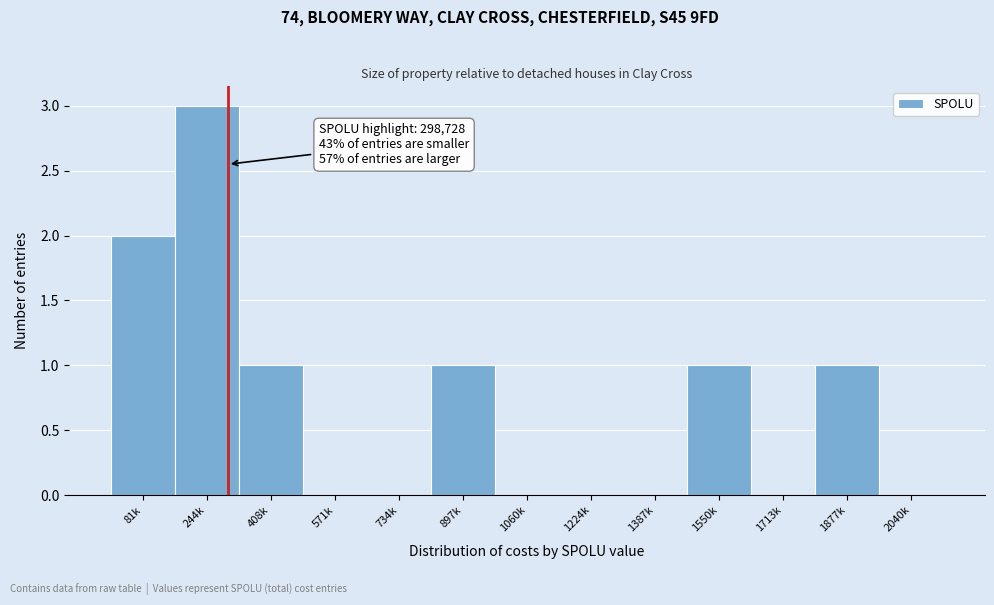

Reading left to right, transcribe all the data shown in this chart.

81k=2	244k=3	408k=1	571k=0	734k=0	897k=1	1060k=0	1224k=0	1387k=0	1550k=1	1713k=0	1877k=1	2040k=0